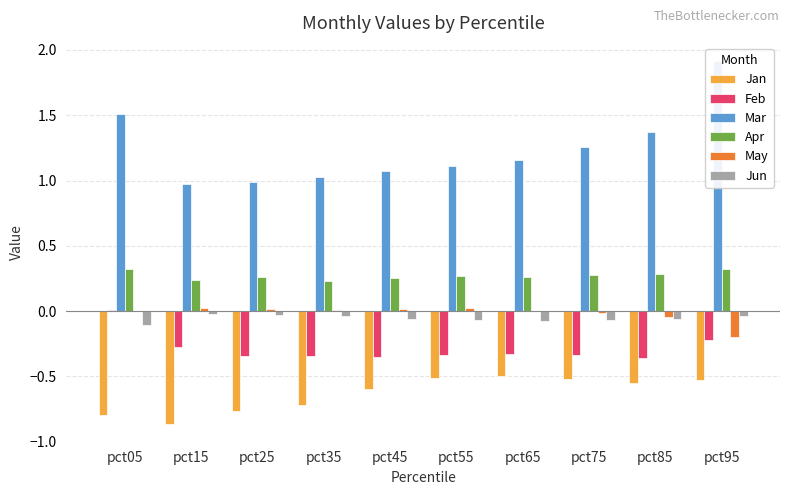

Which series has the largest total across all categories?

Mar